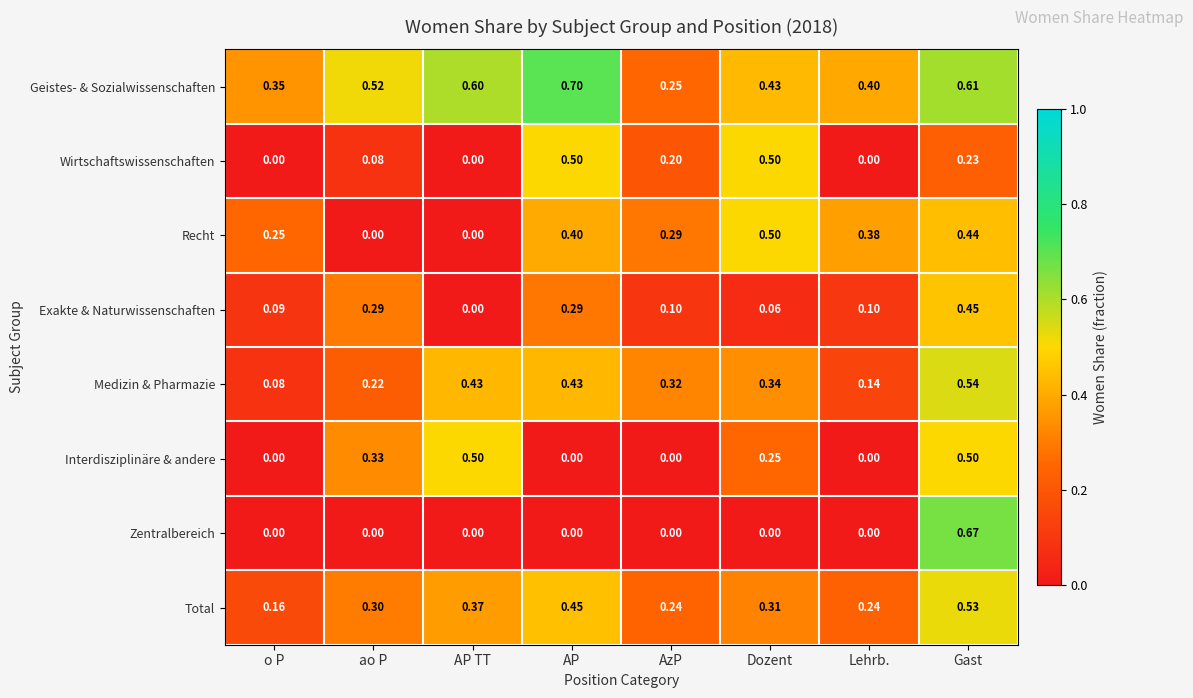

Which series changed the most between o P and AP TT?

Interdisziplinäre & andere